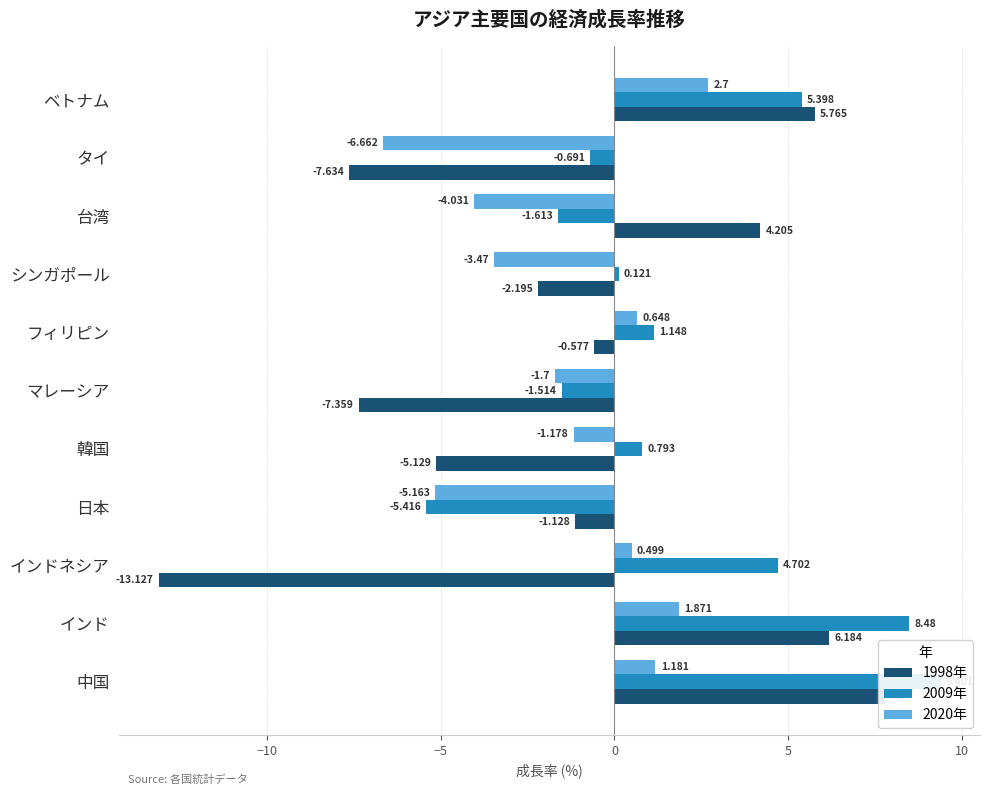

The value of 2009年 at 韓国 is 0.8. True or false?

True